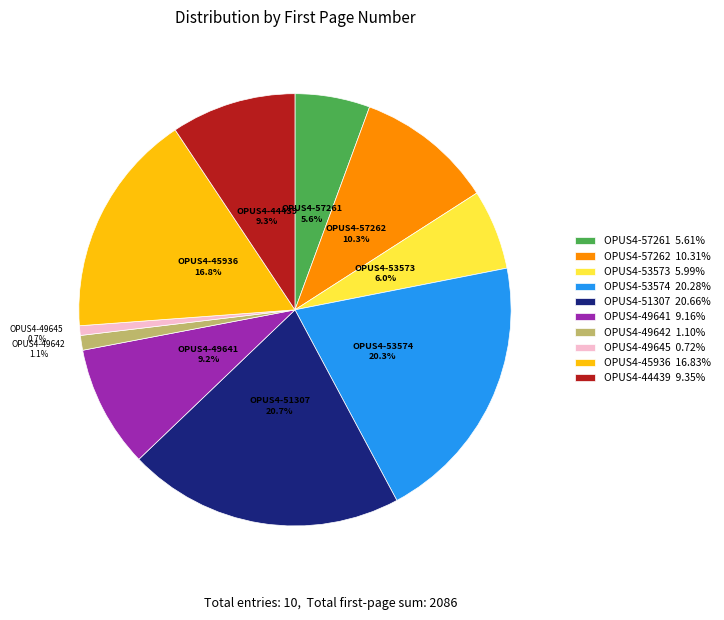

Is the sum of OPUS4-45936 16.83% and OPUS4-57261 5.61% greater than half?

No